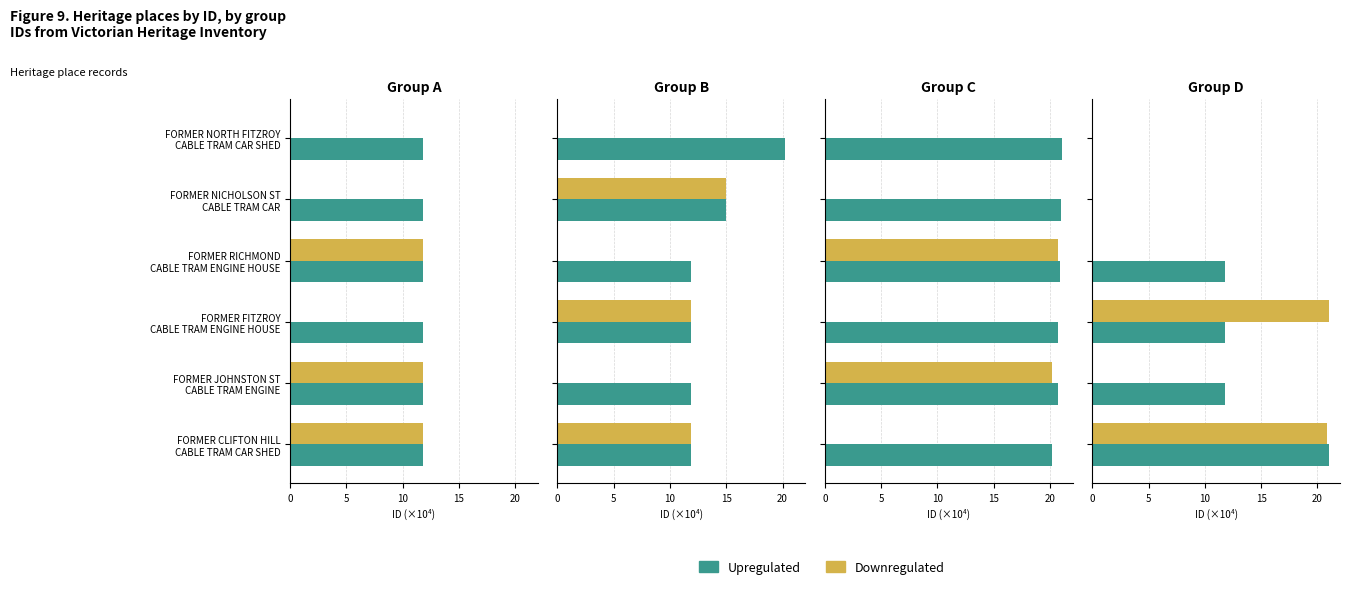

What is the average value of the Downregulated series?

7.0